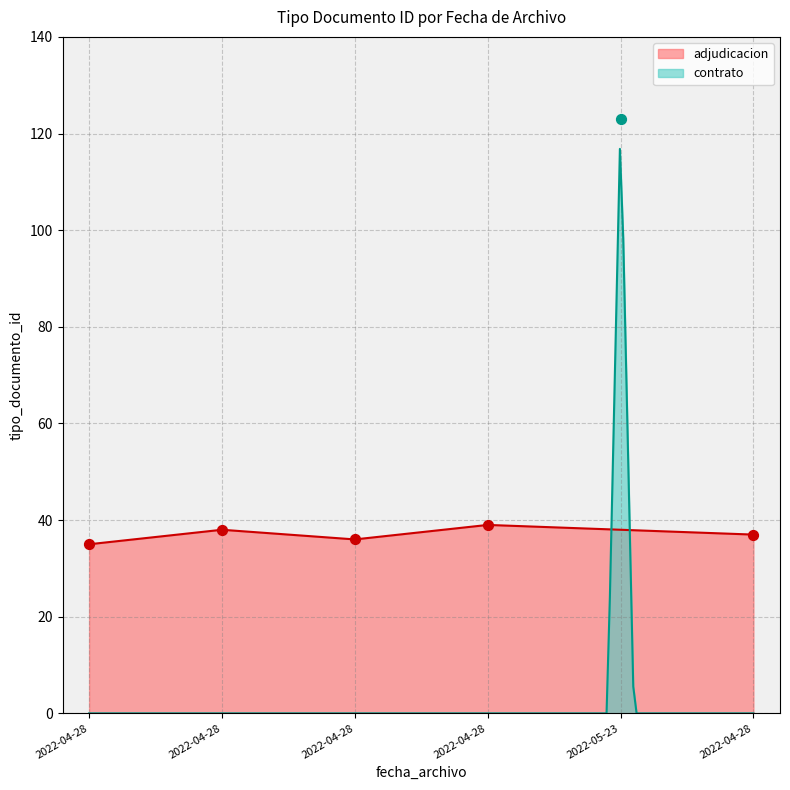

Which has a higher value, 2022-04-28 or 2022-04-28?

2022-04-28